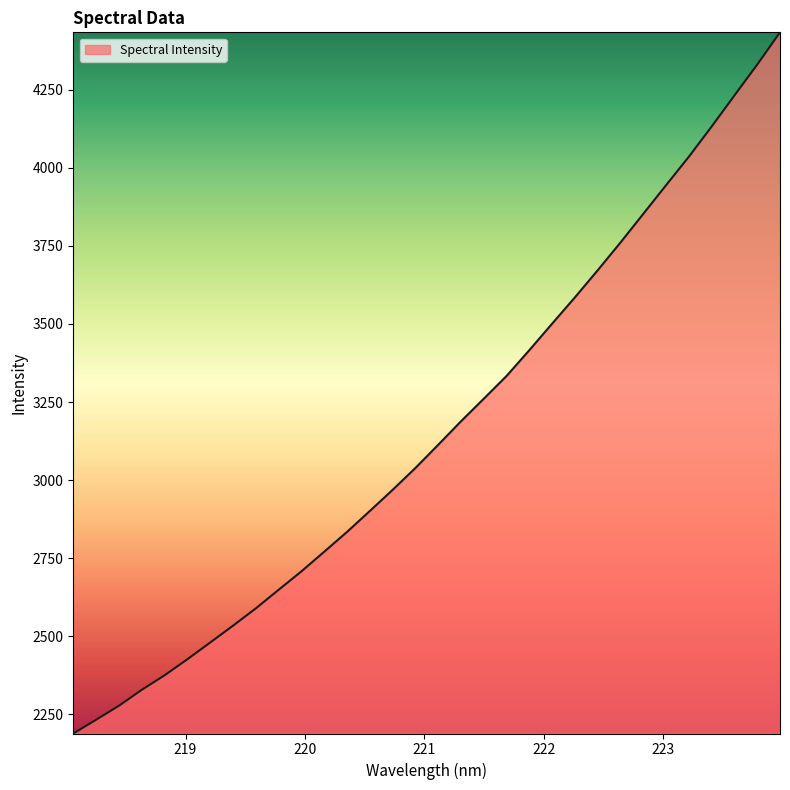

What is the minimum value shown in the chart?

2188.9